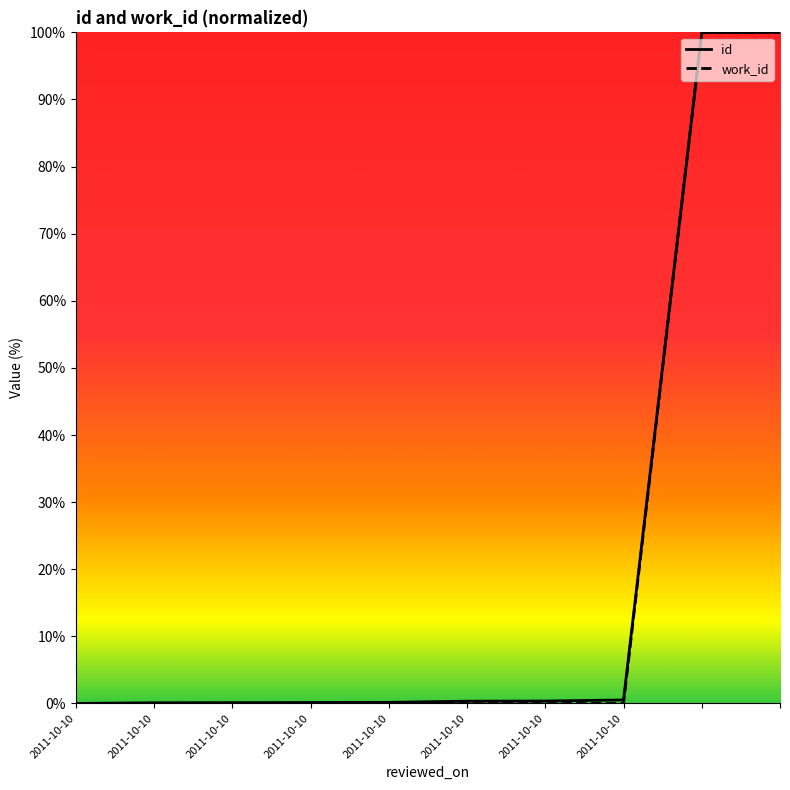

Which category has the lowest value in the work_id series?

2011-10-10